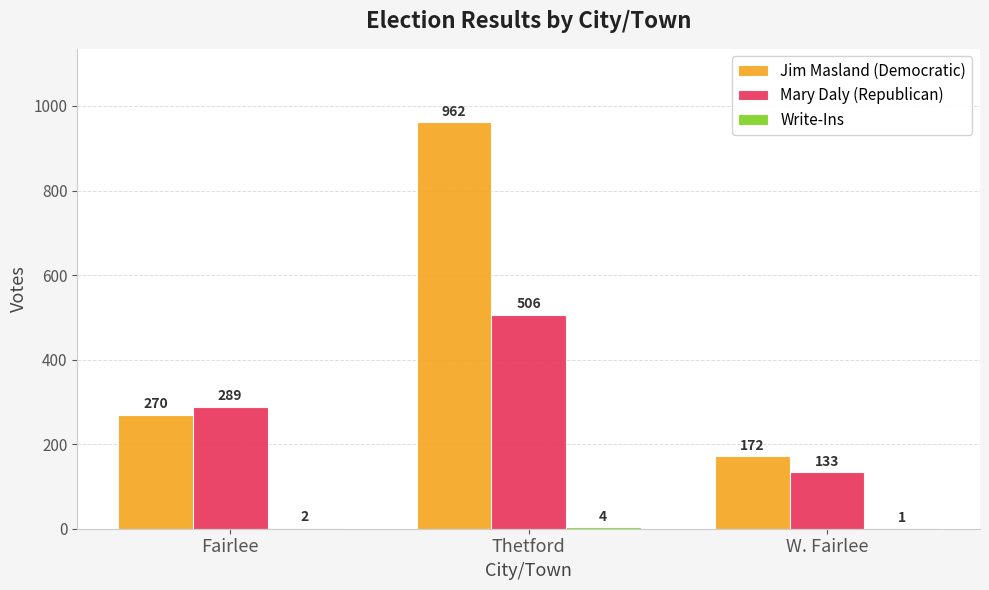

What is the sum of the Jim Masland (Democratic) values at W. Fairlee and Thetford?

1134